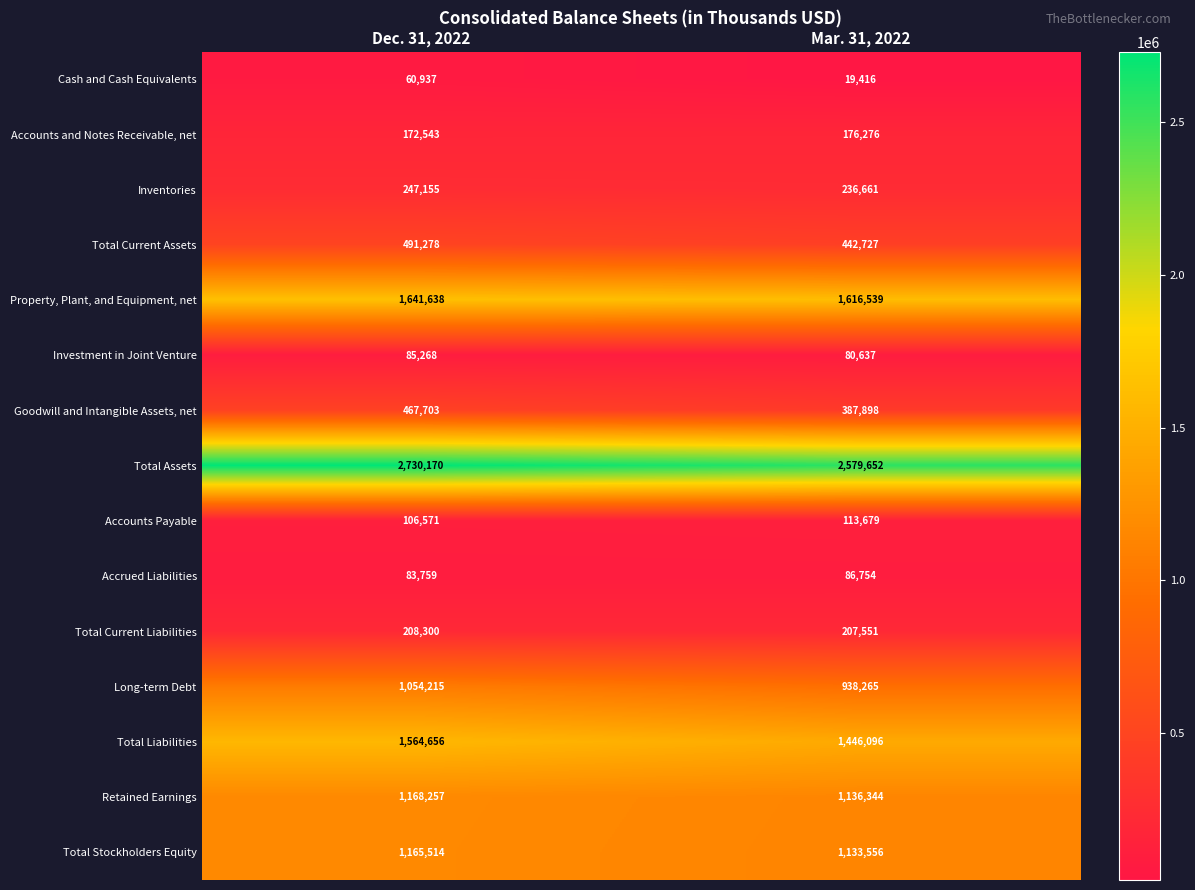

Read the Long-term Debt value at Dec. 31, 2022.

1054215